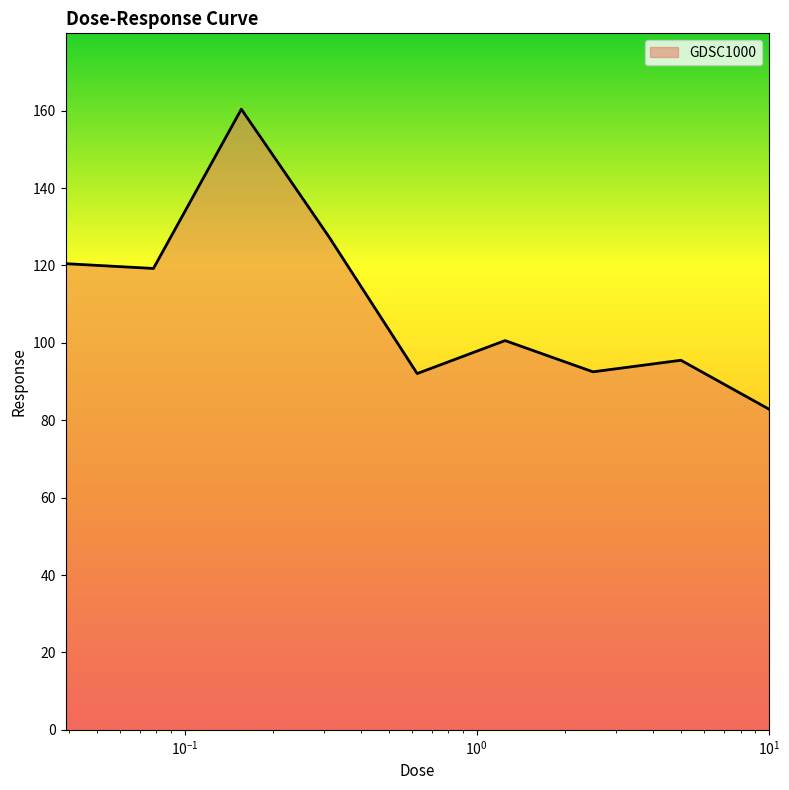

What is the greatest value displayed?

160.4